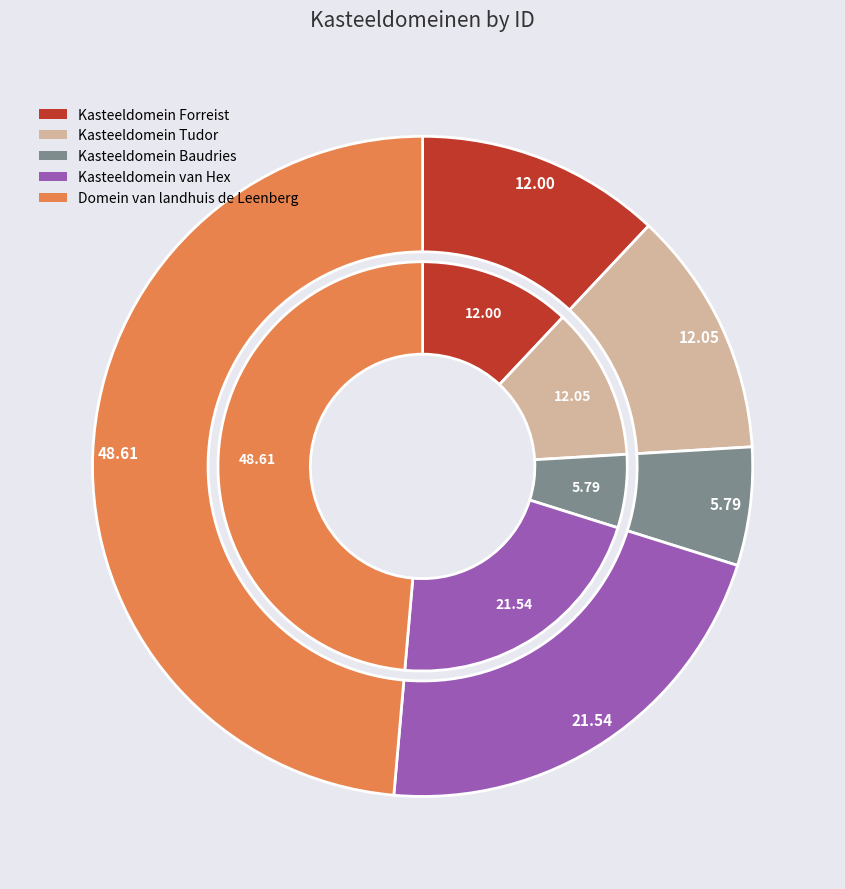

Count the number of slices in the pie.

5